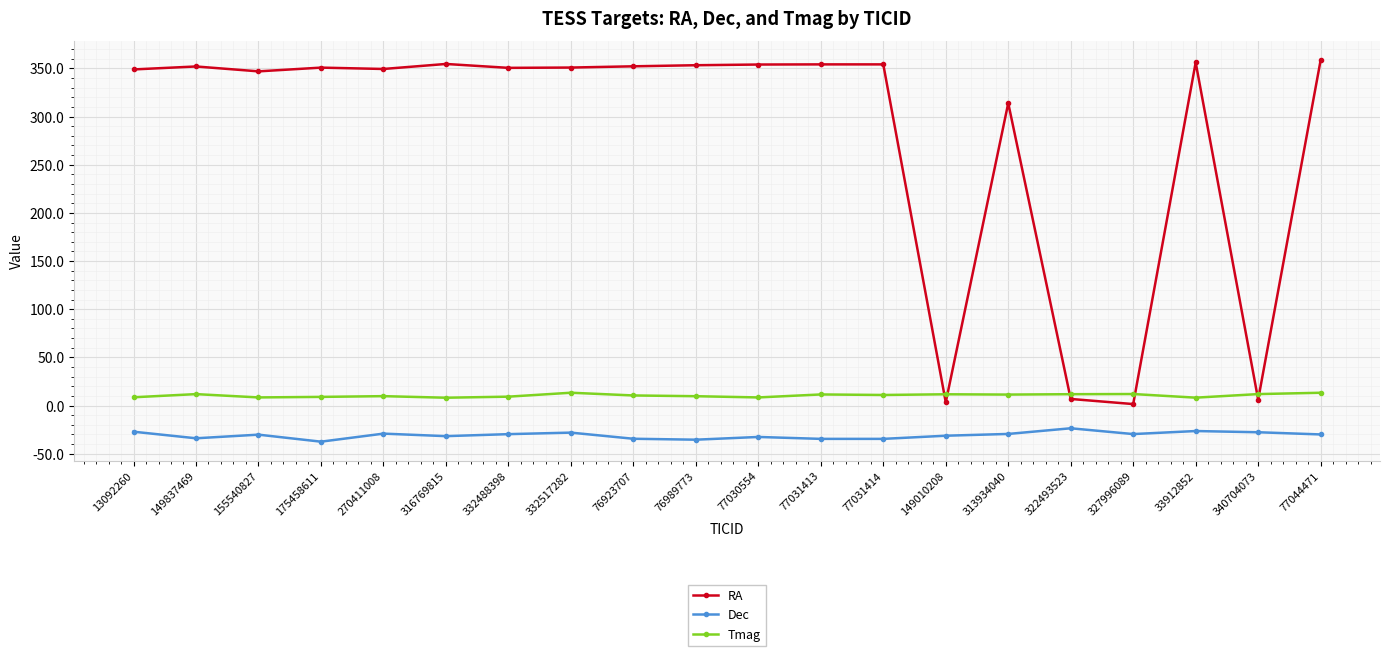

What is the maximum value shown in the chart?

358.6